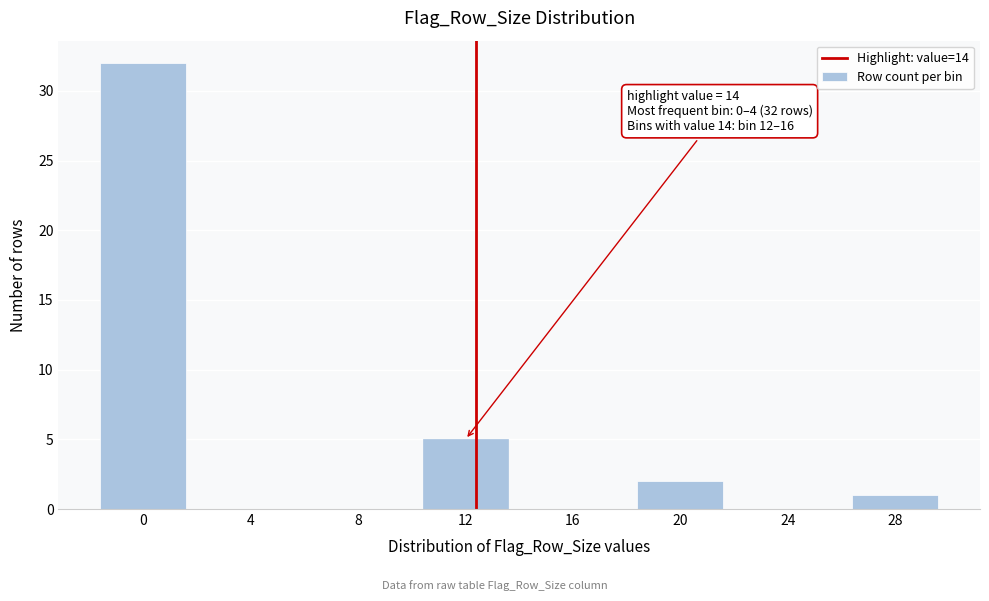

Reading right to left, transcribe all the data shown in this chart.

28=1	24=0	20=2	16=0	12=5	8=0	4=0	0=32